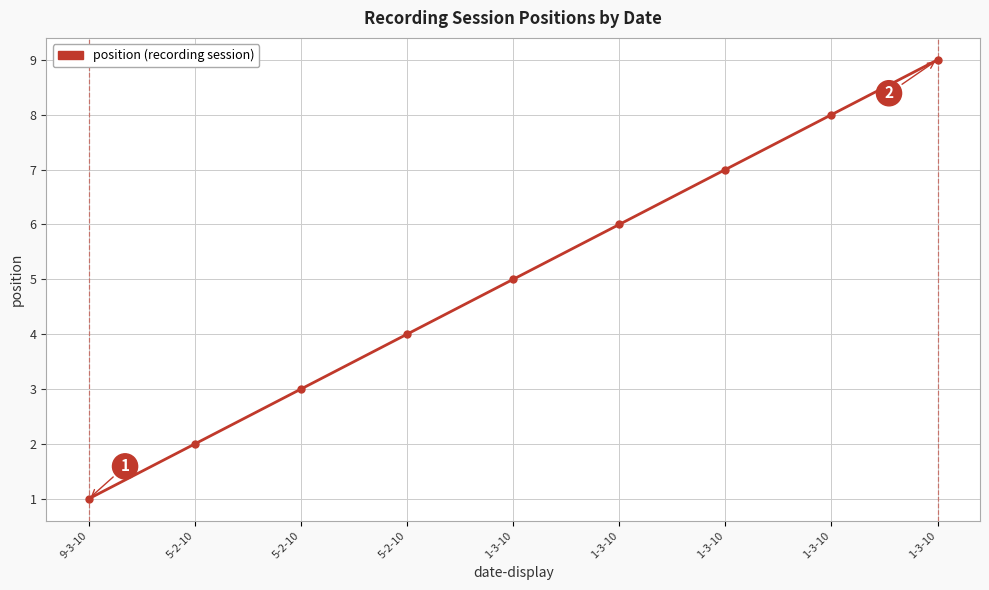

What is the average value?

5